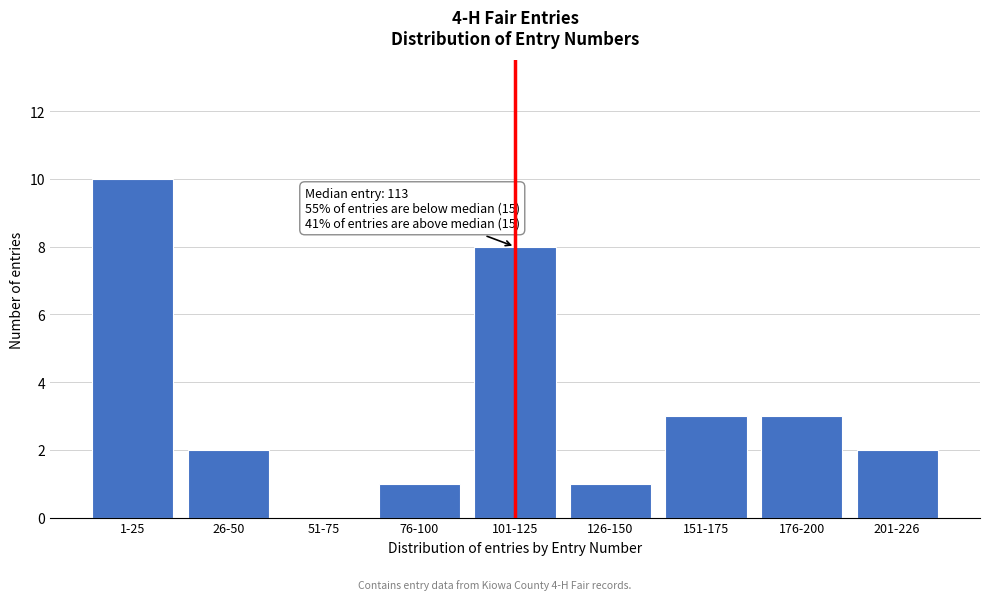

Reading right to left, transcribe all the data shown in this chart.

201-226=2	176-200=3	151-175=3	126-150=1	101-125=8	76-100=1	51-75=0	26-50=2	1-25=10